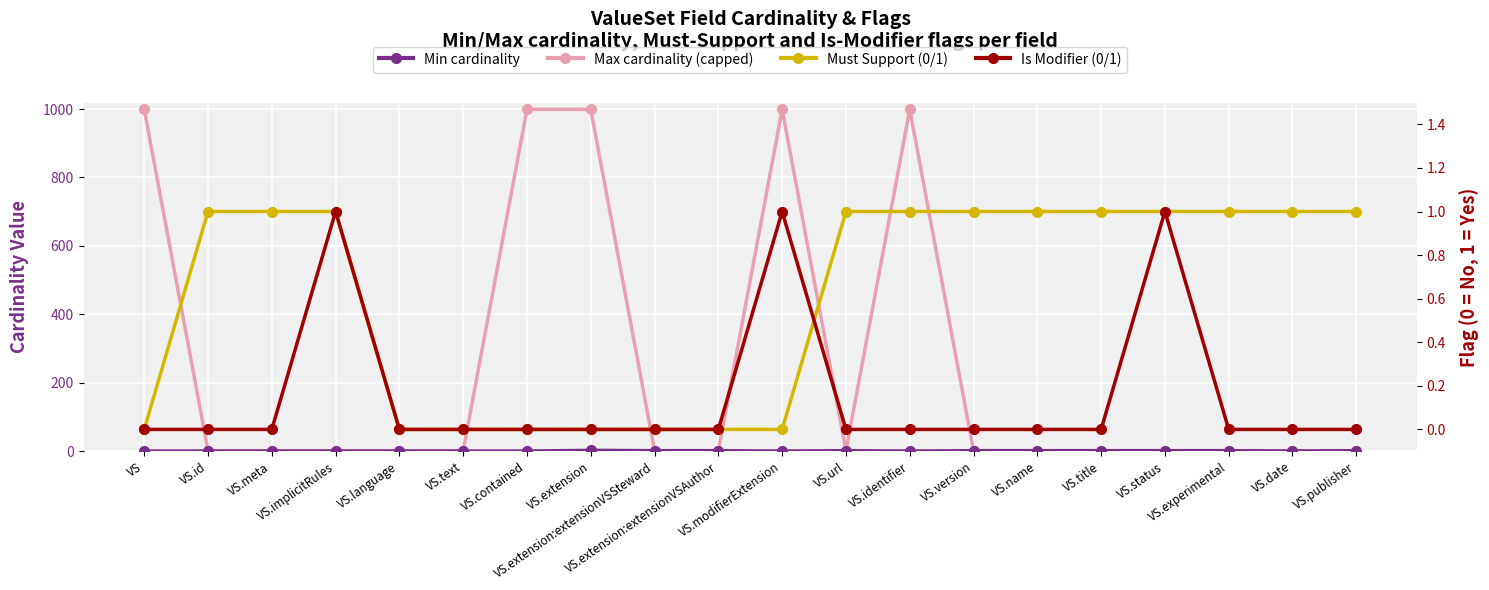

True or false: Must Support (0/1) and Min cardinality cross at least once.

False